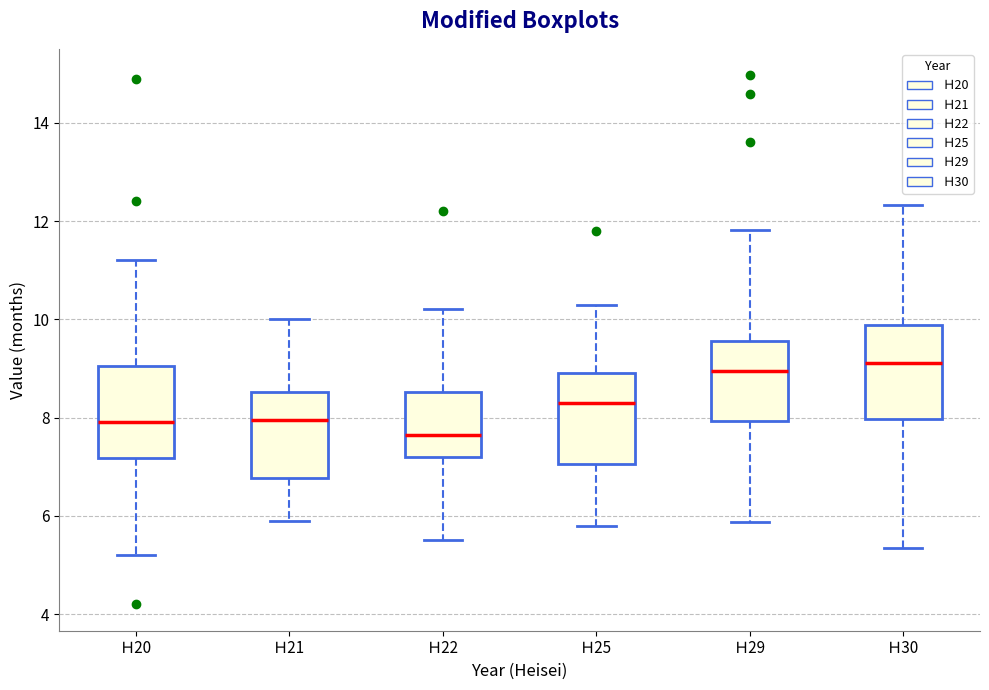

Reading left to right, transcribe this box plot: for each box, give where its median line is, the range the box spans, and where its two whiskers end, as read against the y-axis. The values are not printed on the chart, so give them approximately, as read against the axis.

Ｈ20: median 8.0, box 7.2 to 9.0, whiskers 5.2 to 11.2
Ｈ21: median 8.0, box 6.8 to 8.6, whiskers 6.0 to 10.0
Ｈ22: median 7.6, box 7.2 to 8.6, whiskers 5.6 to 10.2
Ｈ25: median 8.4, box 7.0 to 9.0, whiskers 5.8 to 10.4
Ｈ29: median 9.0, box 8.0 to 9.6, whiskers 5.8 to 11.8
Ｈ30: median 9.2, box 8.0 to 9.8, whiskers 5.4 to 12.4